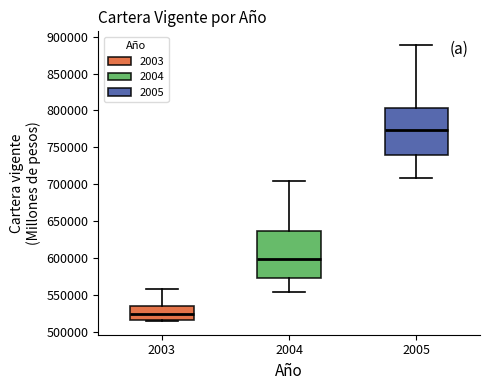

Reading left to right, transcribe this box plot: for each box, give where its median line is, the range the box spans, and where its two whiskers end, as read against the y-axis. The values are not printed on the chart, so give them approximately, as read against the axis.

2003: median 525000, box 515000 to 535000, whiskers 515000 (just below the box's lower edge) to 560000
2004: median 600000, box 575000 to 635000, whiskers 555000 to 705000
2005: median 775000, box 740000 to 805000, whiskers 710000 to 890000